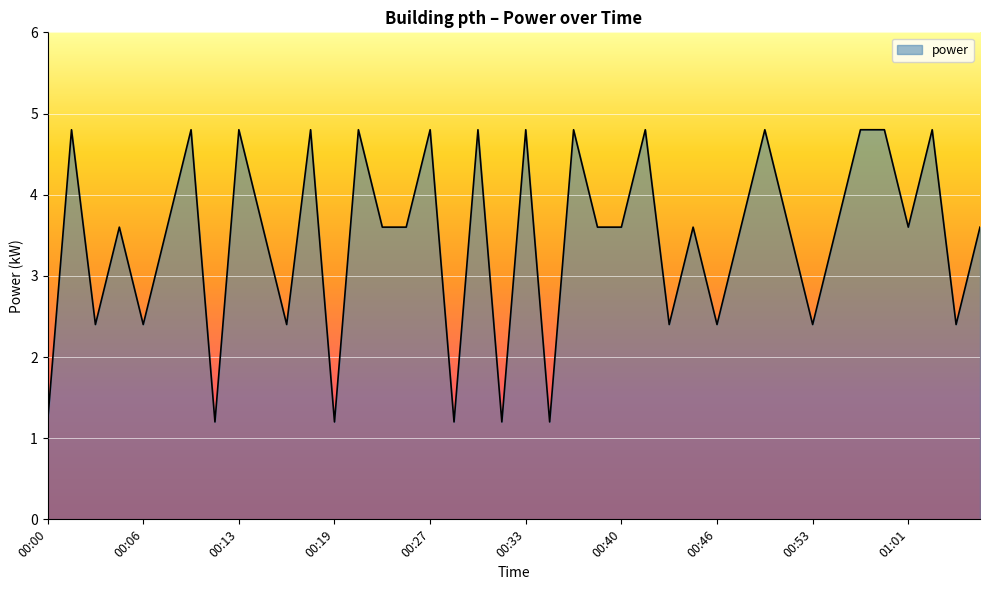

What is the greatest value displayed?

4.8